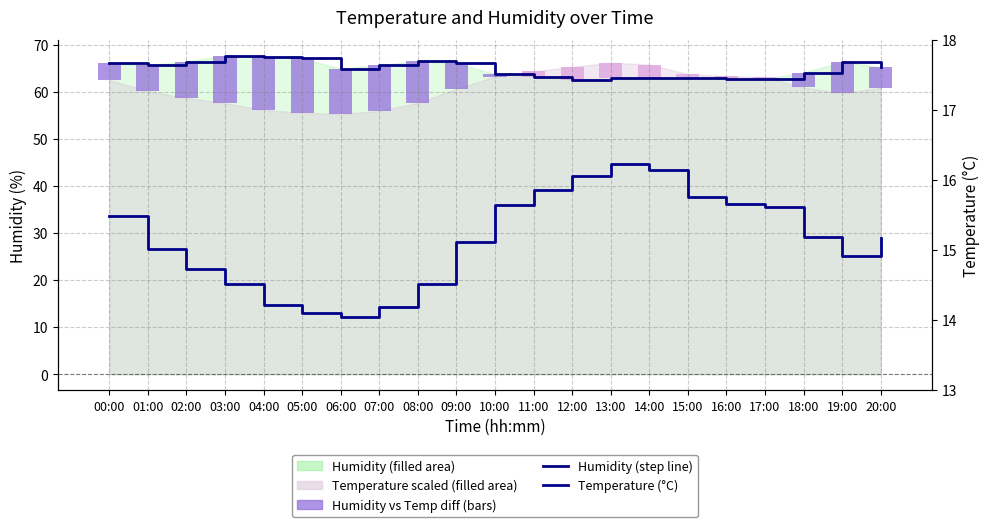

Which series has the largest range (max minus min)?

Humidity vs Temperature diff